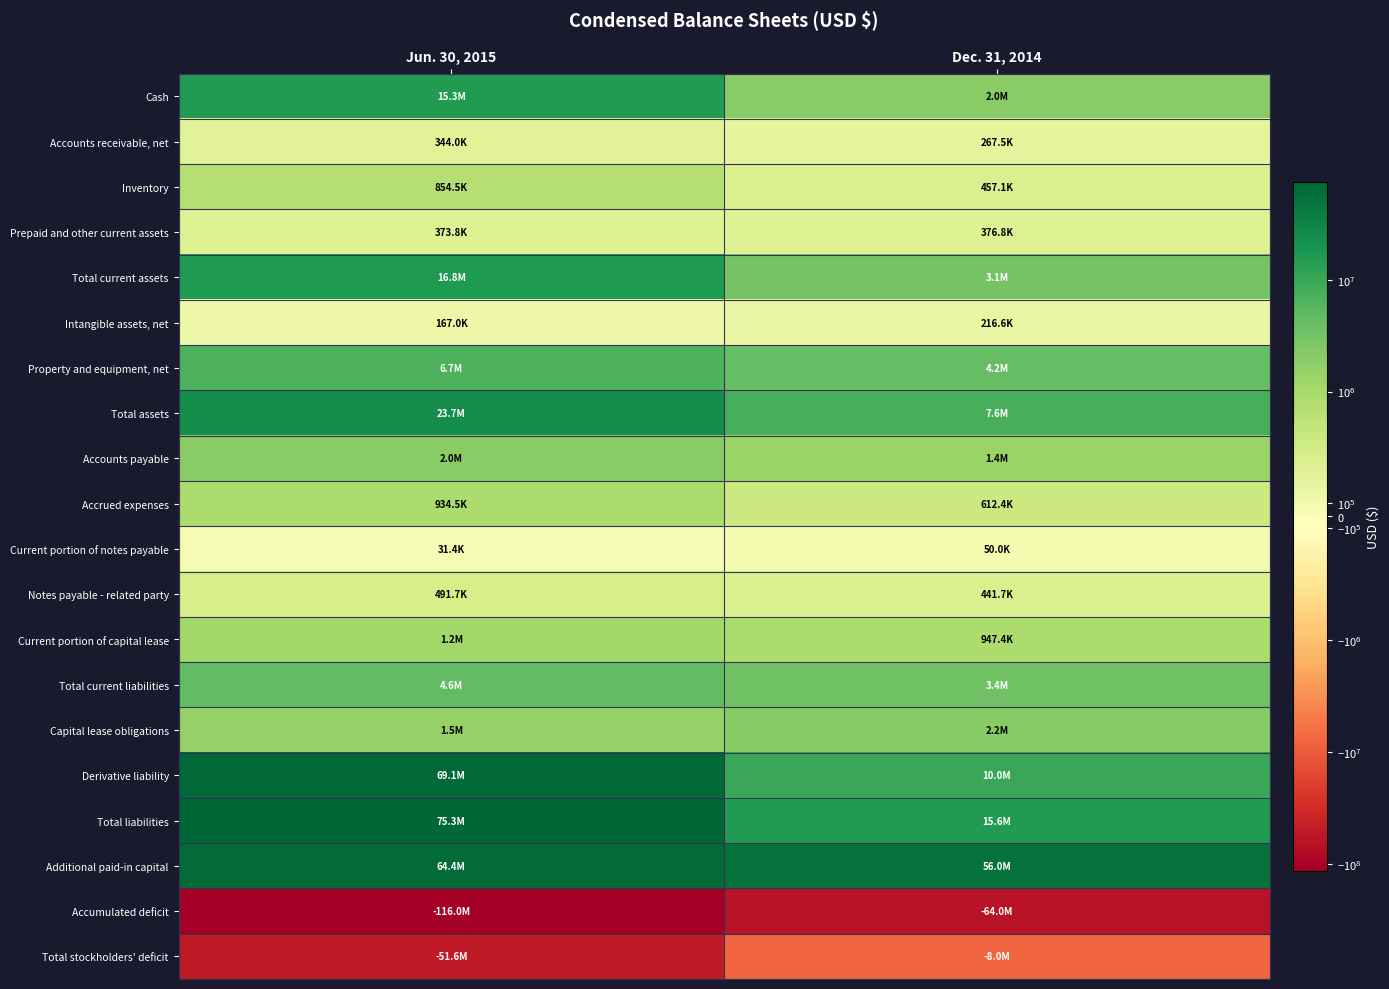

Between Jun. 30, 2015 and Dec. 31, 2014, which is larger?

Jun. 30, 2015